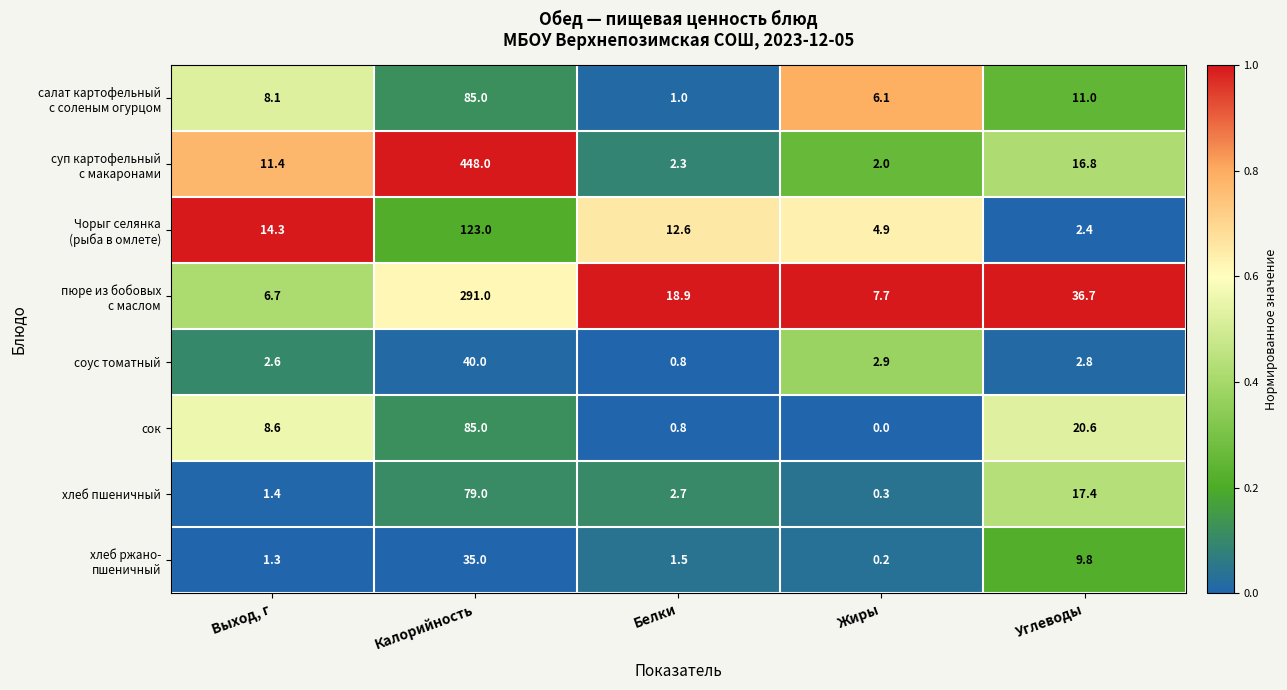

Is it true that хлеб пшеничный equals 2.7 at Белки?

True